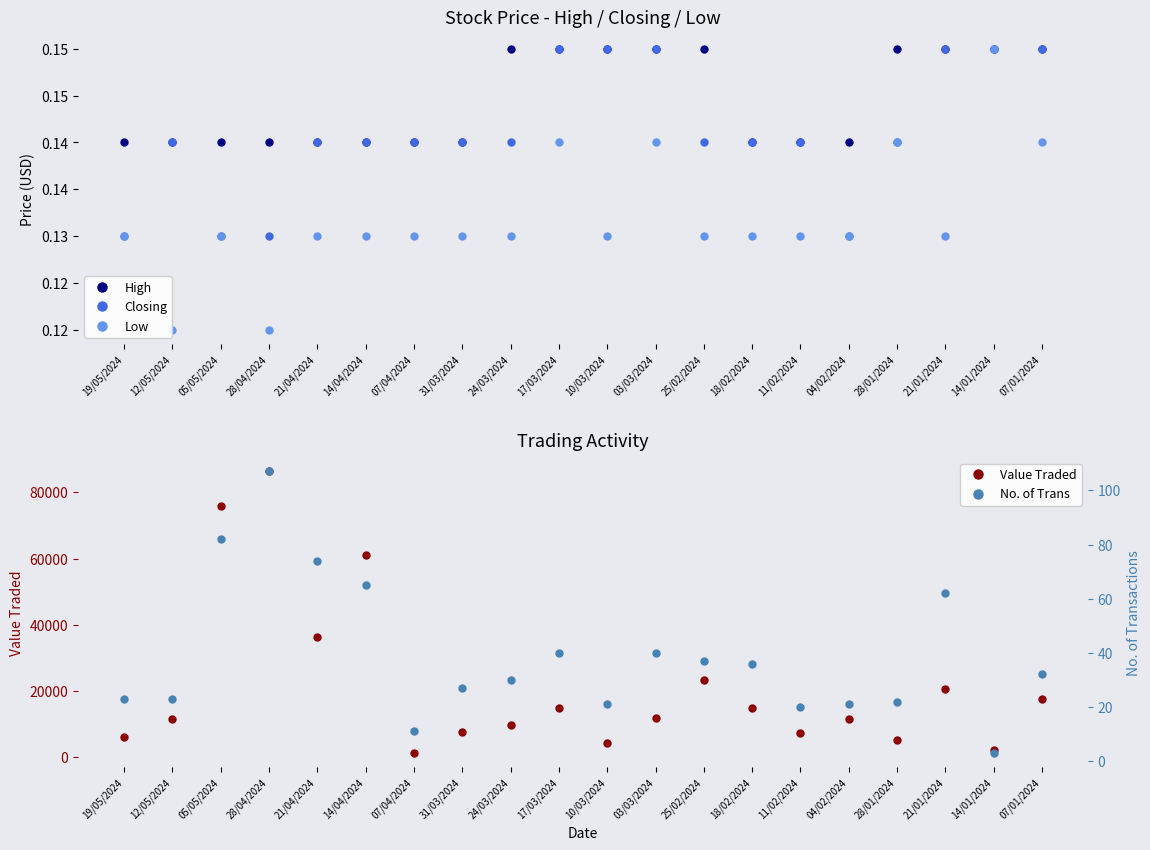

What is the average value of the Low series?

0.1